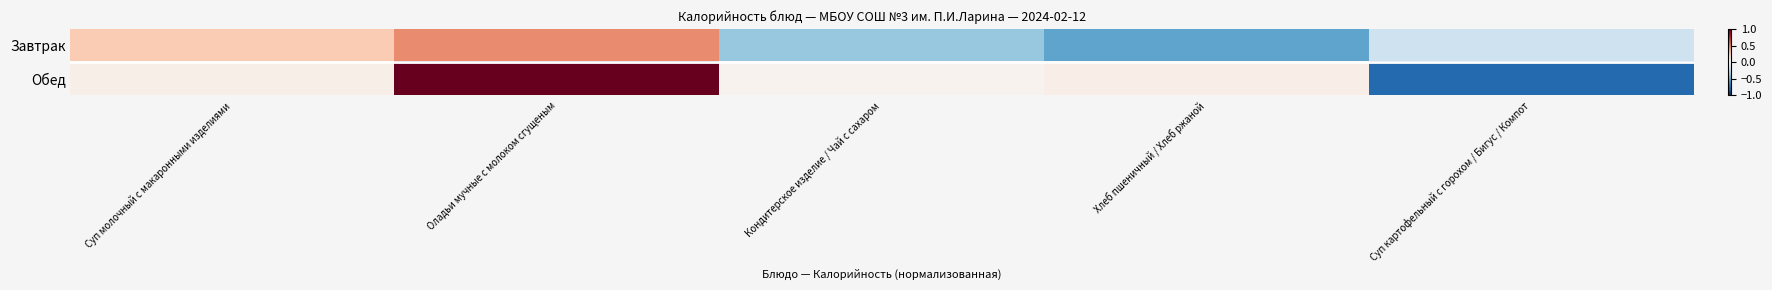

What is the difference between the highest and lowest values at Хлеб пшеничный / Хлеб ржаной?

0.6